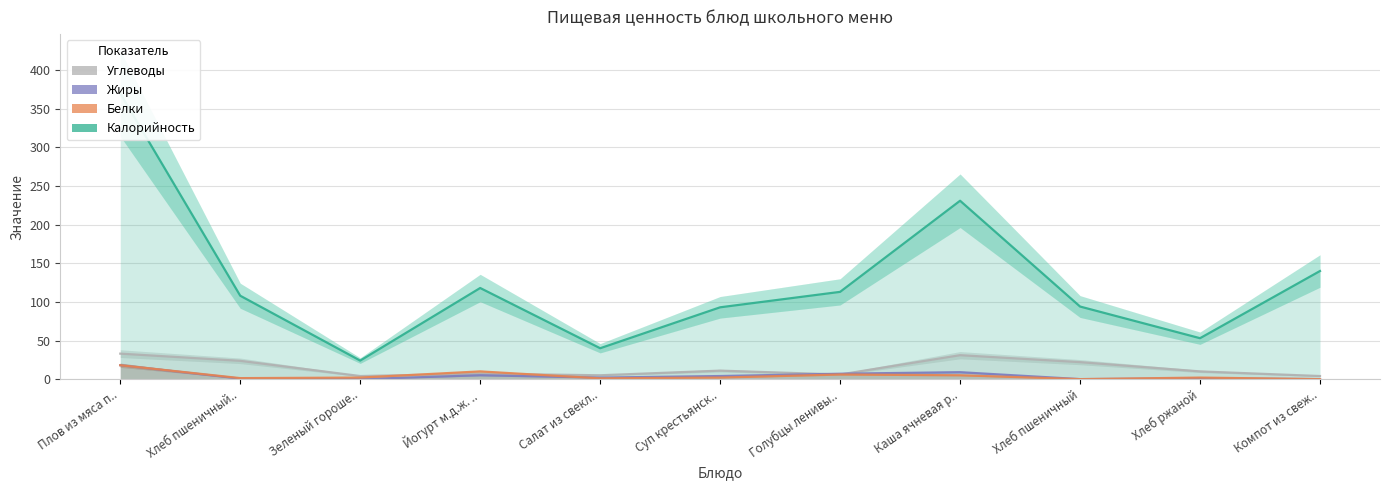

How many times do Белки and Углеводы cross each other?

2